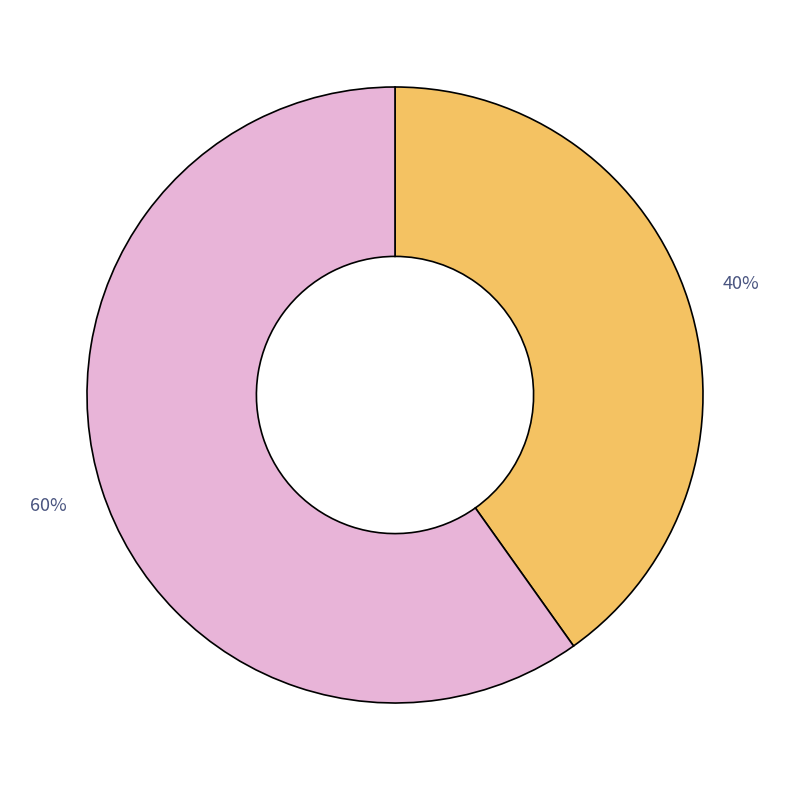

To the nearest percent, what is the average slice percentage?

50%